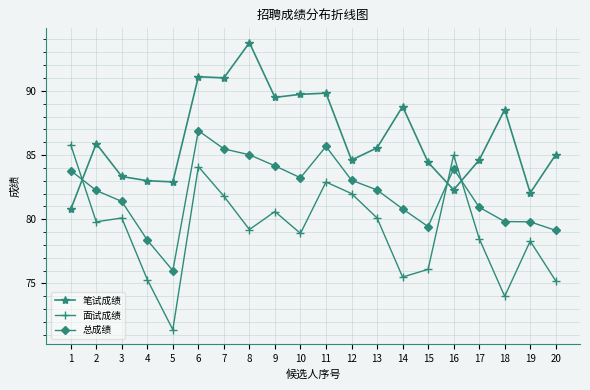

True or false: 面试成绩 has a value of 35.5 at 12.

False